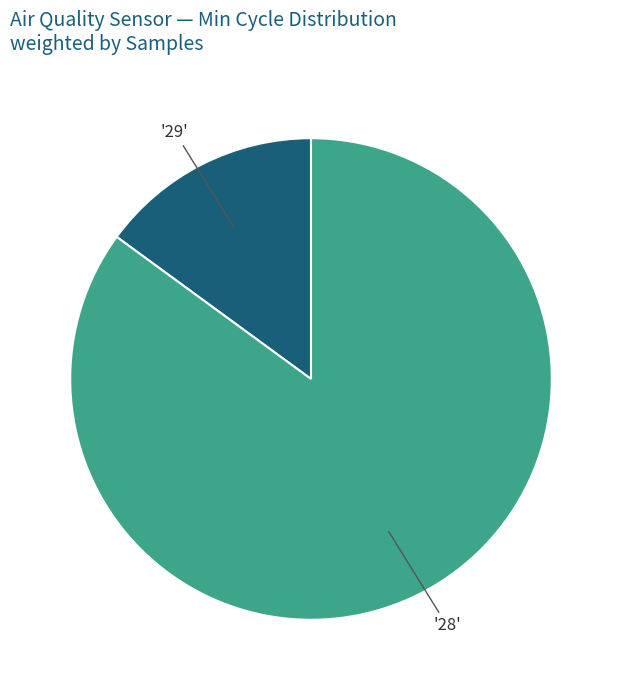

Does any single category account for the majority?

Yes